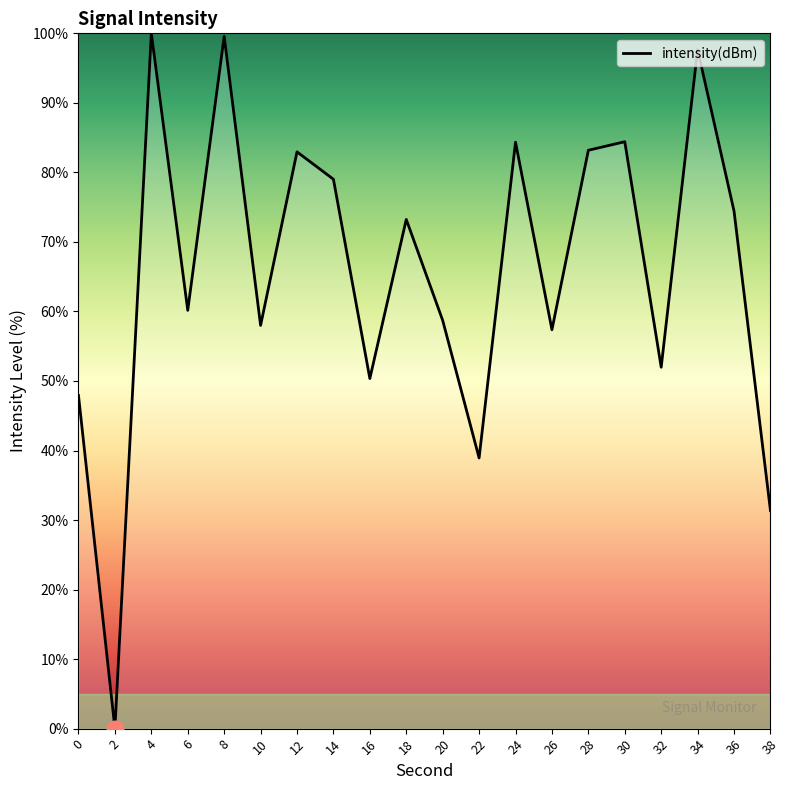

How many values exceed 73?

10